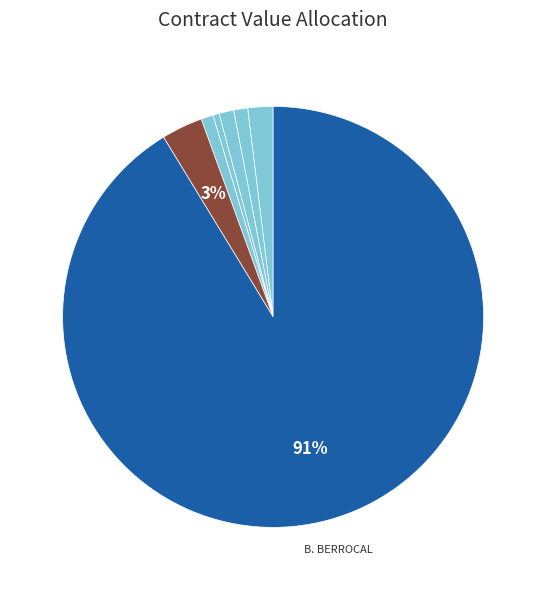

Count the number of slices in the pie.

7